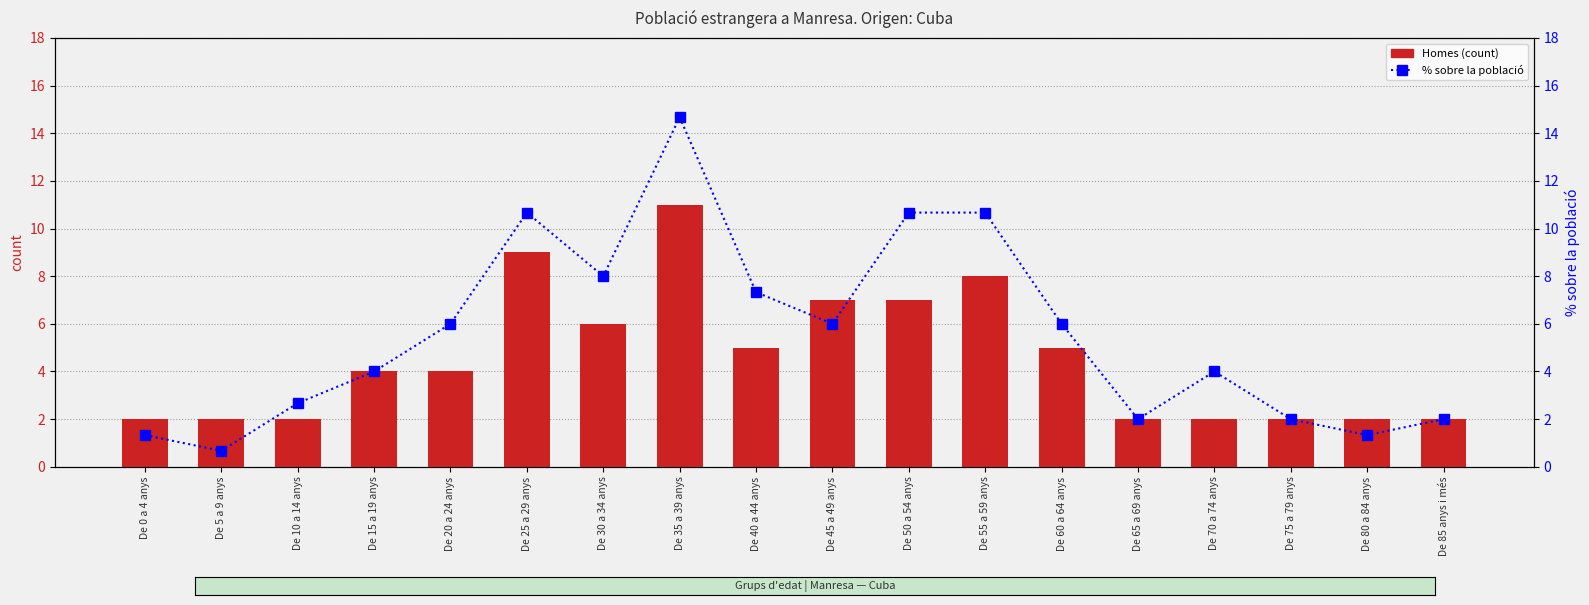

At which label is Homes closest to 6?

De 30 a 34 anys